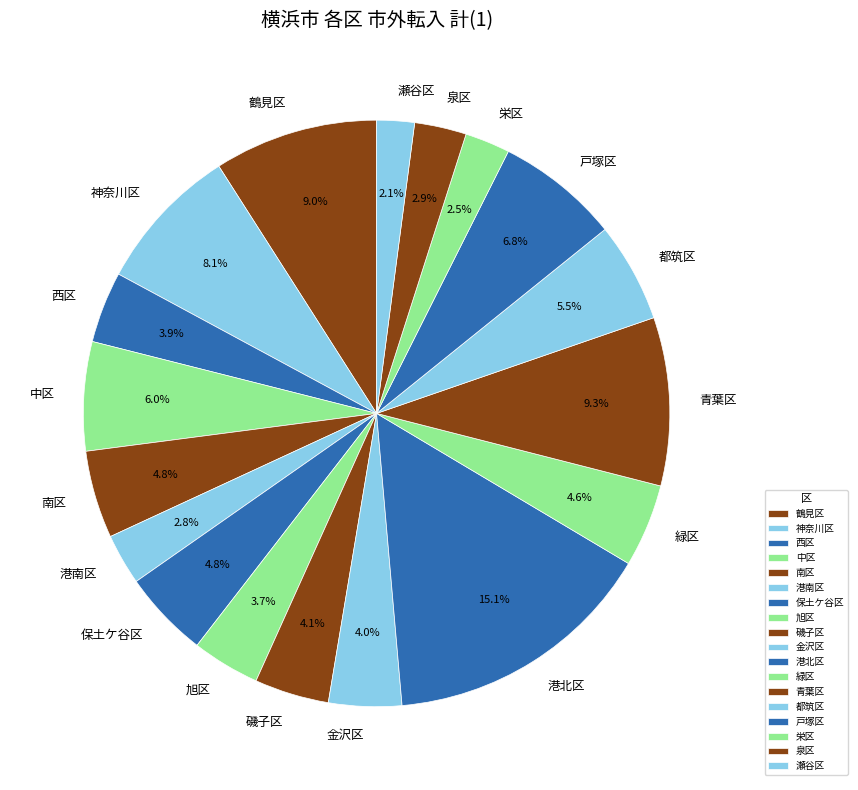

Does any single category account for the majority?

No